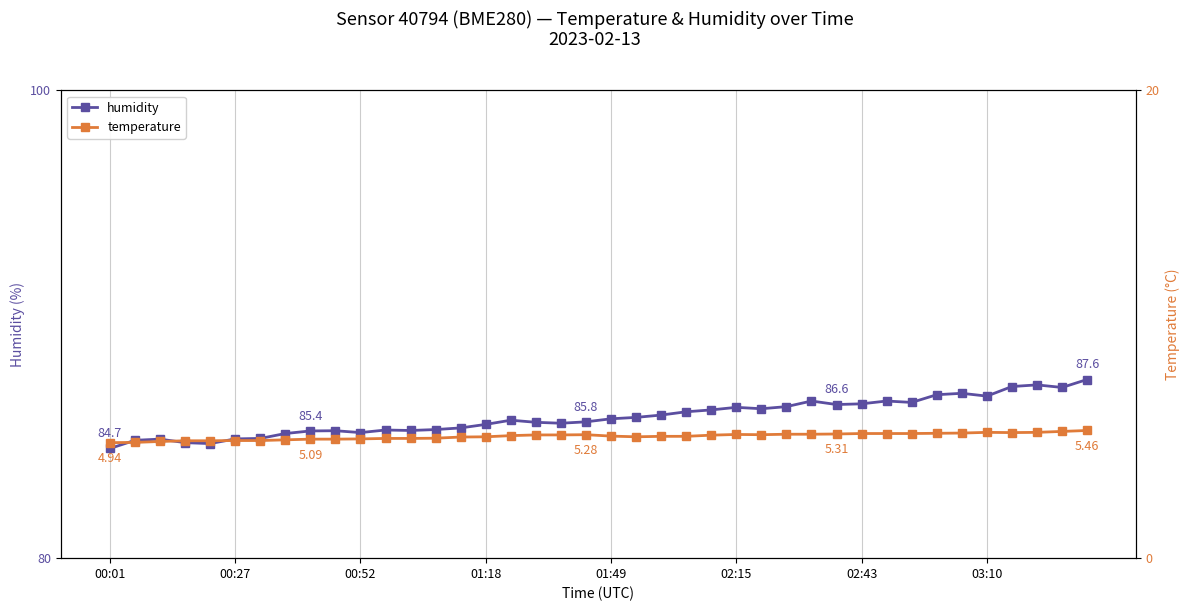

What is the minimum value for humidity?

84.7